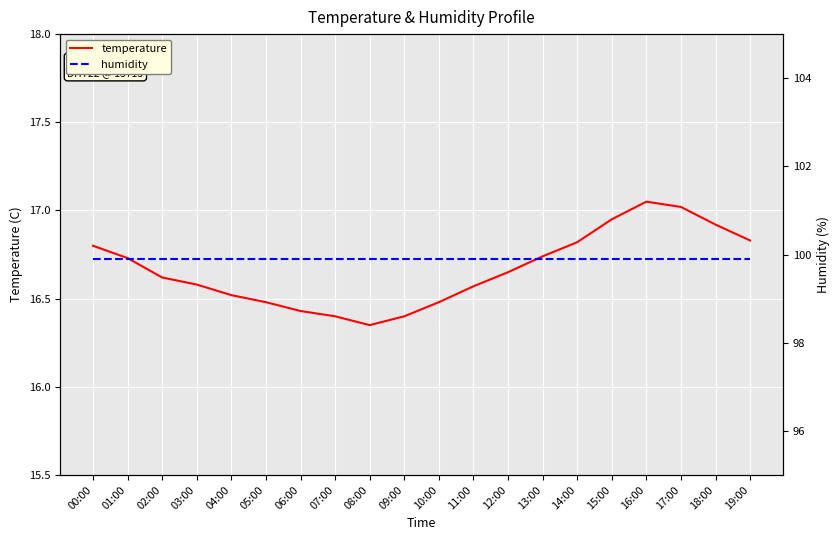

Between 10:00 and 12:00, which series saw the biggest shift?

temperature